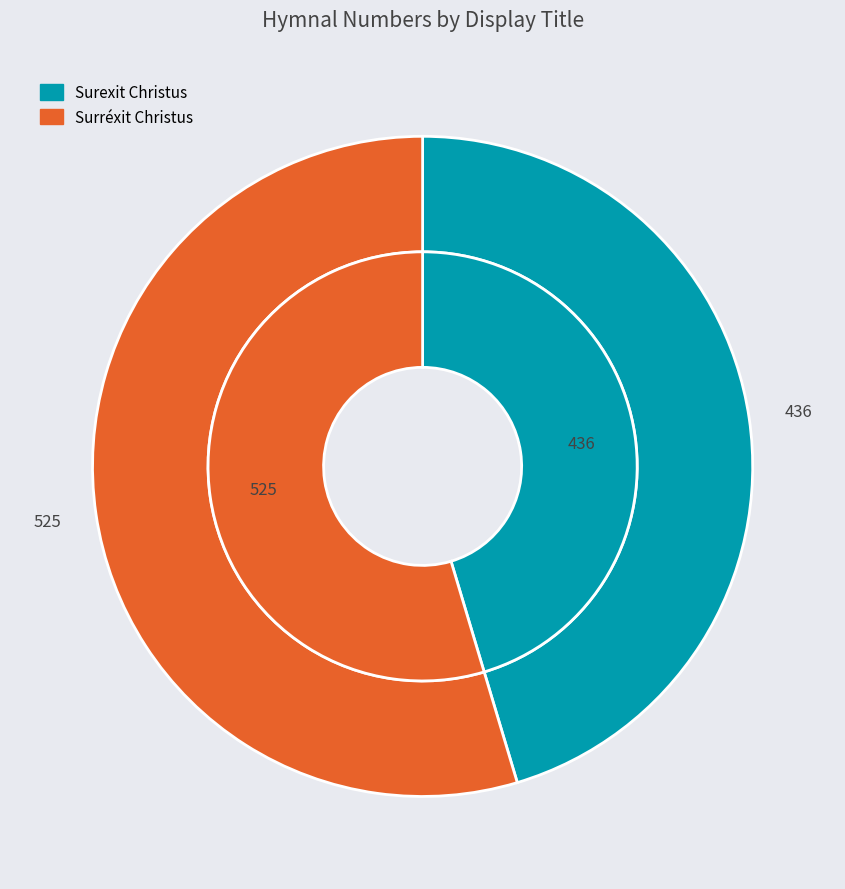

What is the change in value from Surexit Christus to Surréxit Christus?

+89